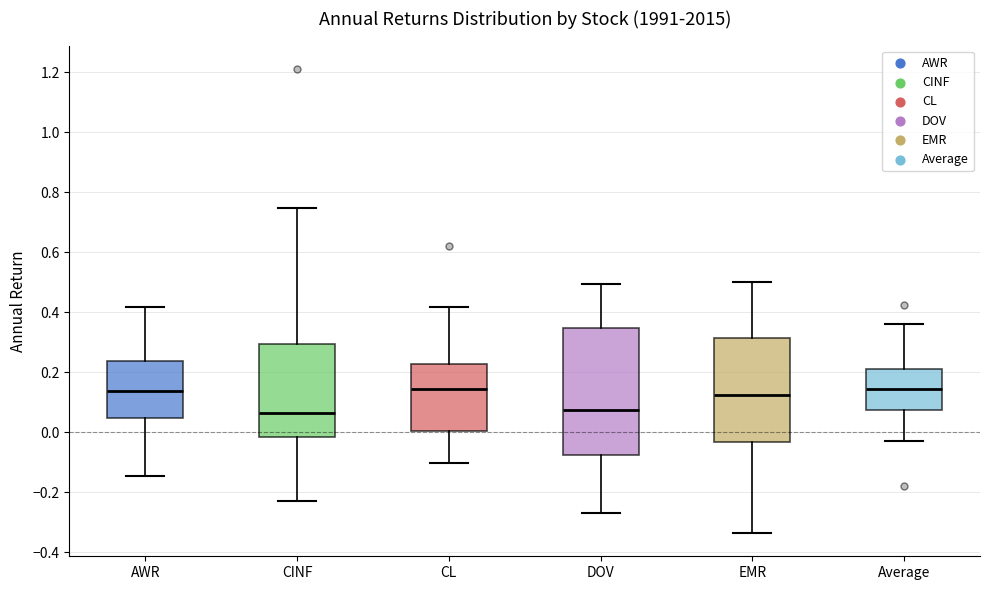

Reading left to right, transcribe this box plot: for each box, give where its median line is, the range the box spans, and where its two whiskers end, as read against the y-axis. The values are not printed on the chart, so give them approximately, as read against the axis.

AWR: median 0.14, box 0.04 to 0.24, whiskers -0.14 to 0.42
CINF: median 0.06, box -0.02 to 0.30, whiskers -0.22 to 0.74
CL: median 0.14, box 0.00 to 0.22, whiskers -0.10 to 0.42
DOV: median 0.08, box -0.08 to 0.34, whiskers -0.26 to 0.50
EMR: median 0.12, box -0.04 to 0.32, whiskers -0.34 to 0.50
Average: median 0.14, box 0.08 to 0.22, whiskers -0.02 to 0.36